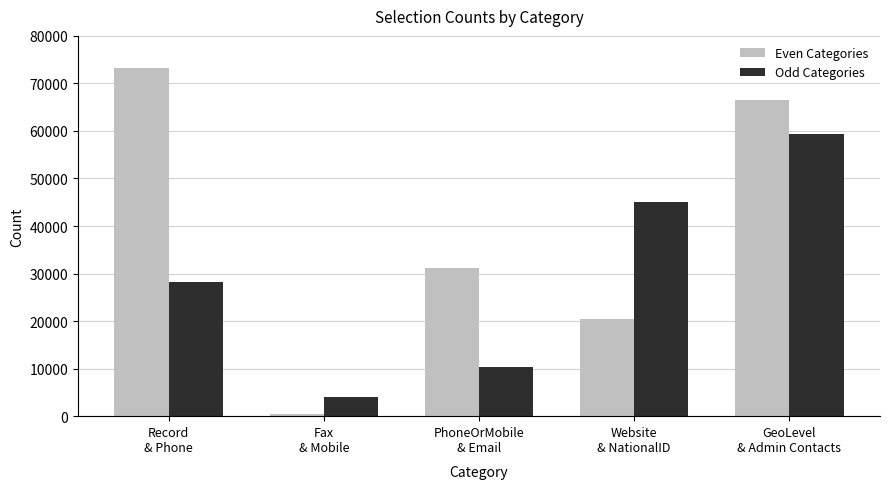

At which category does the chart reach its peak across all series?

Record
& Phone